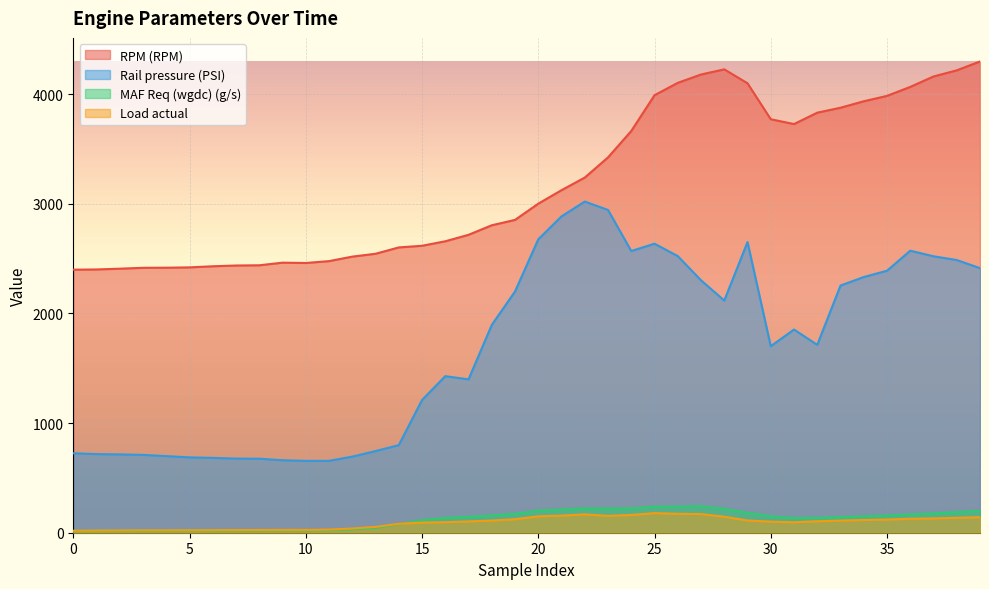

Which series ends up on top after the final intersection of Load actual and MAF Req (wgdc) (g/s)?

MAF Req (wgdc) (g/s)